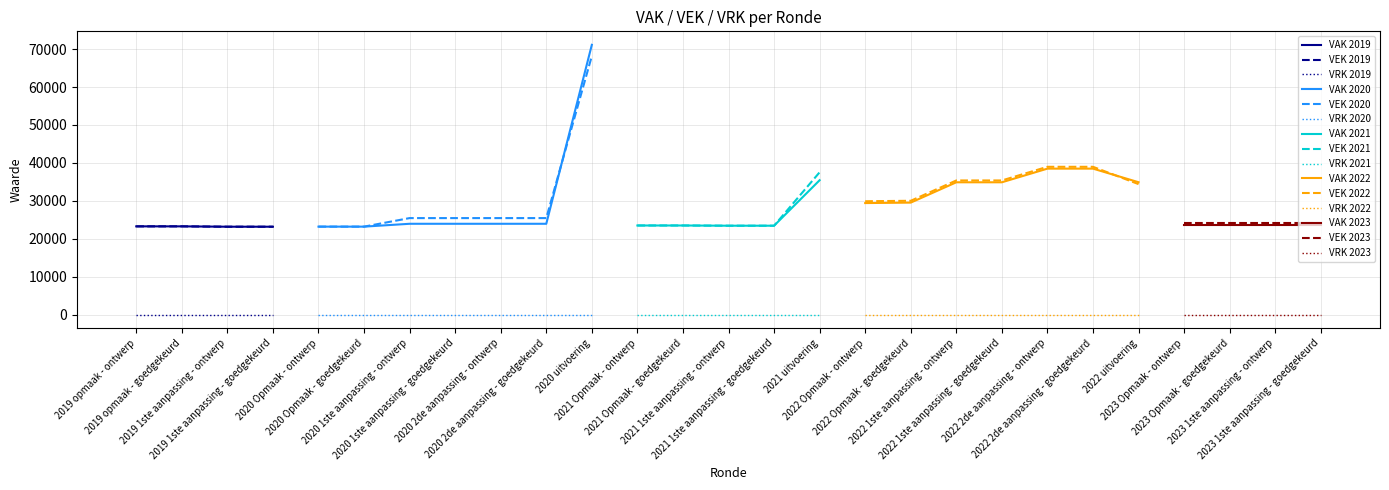

True or false: VRK and VAK intersect in this chart.

False